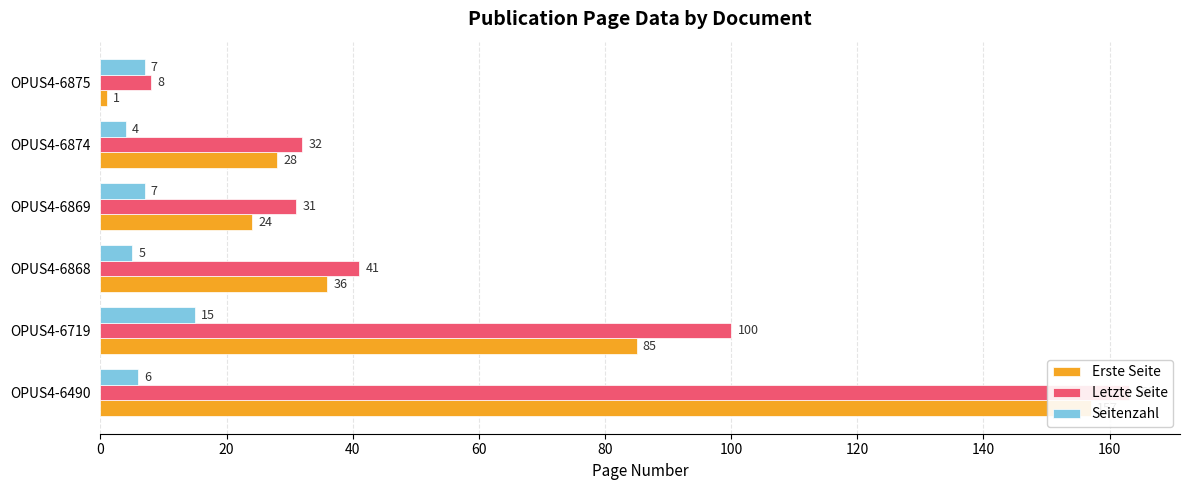

What is the value of the Letzte Seite bar at the 2nd from the left?

100